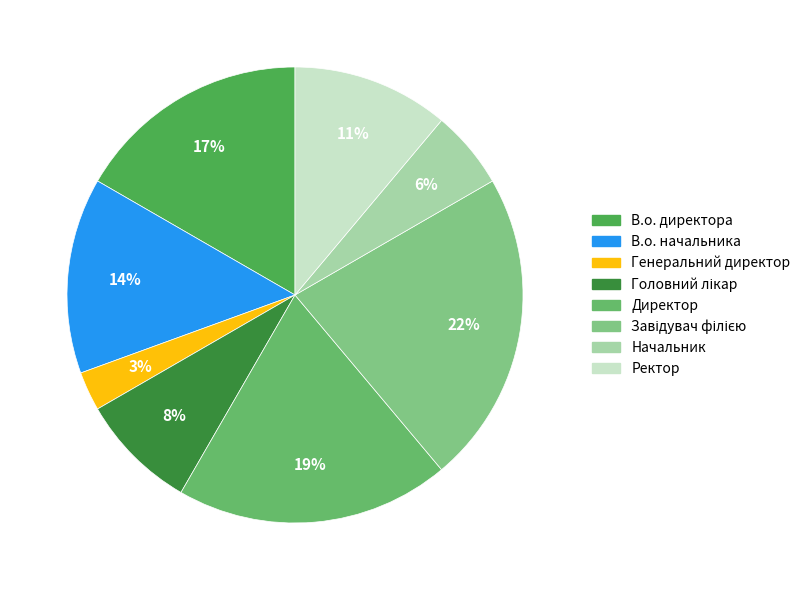

Is the sum of Генеральний директор and Начальник greater than half?

No